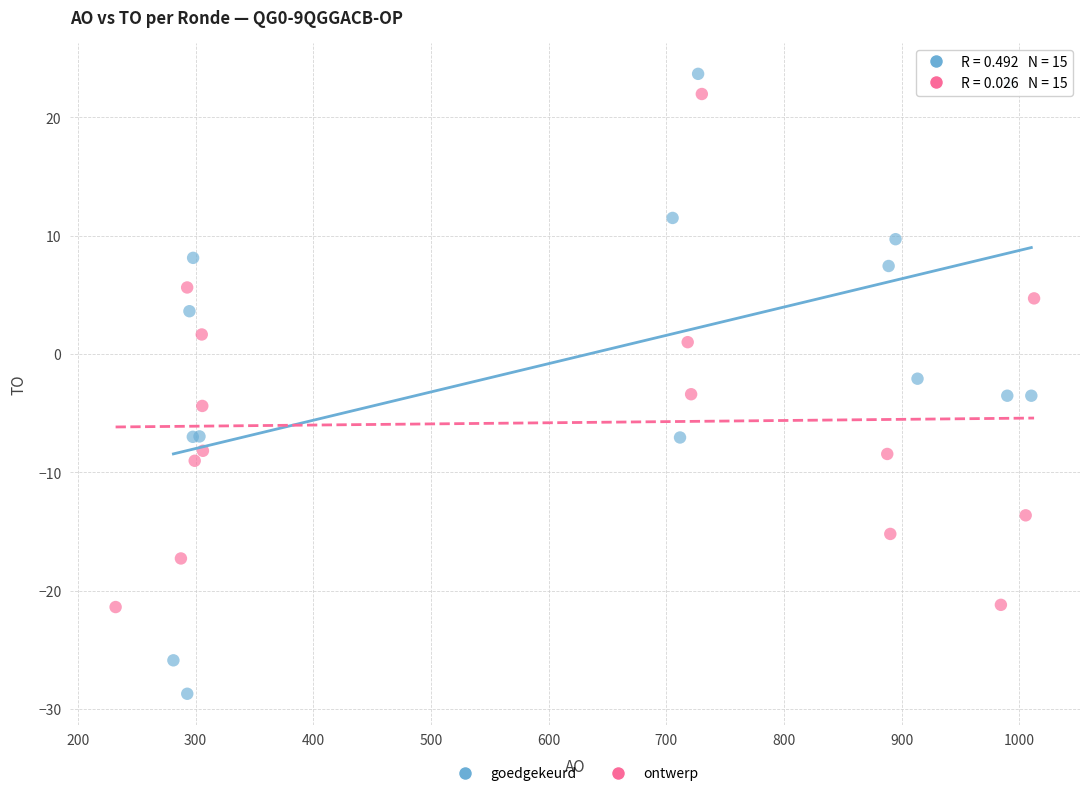

Which series has the widest spread of Y values?

goedgekeurd